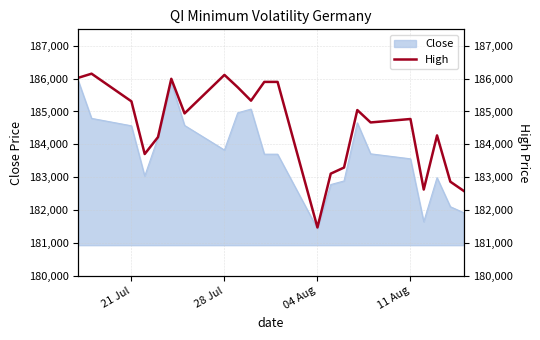

How many data points does each series have?

22